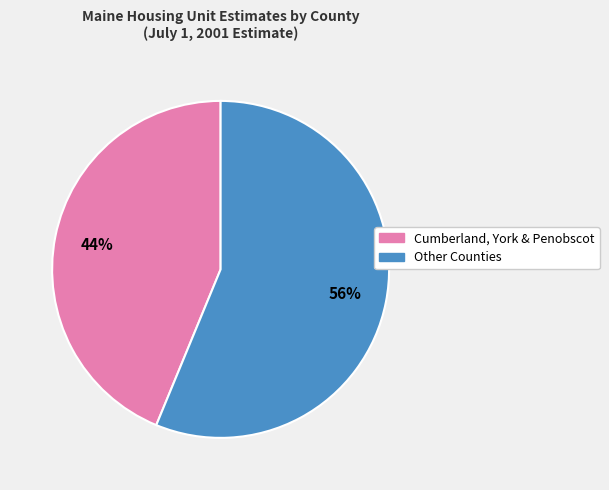

Is there any slice that represents more than half of the pie?

Yes